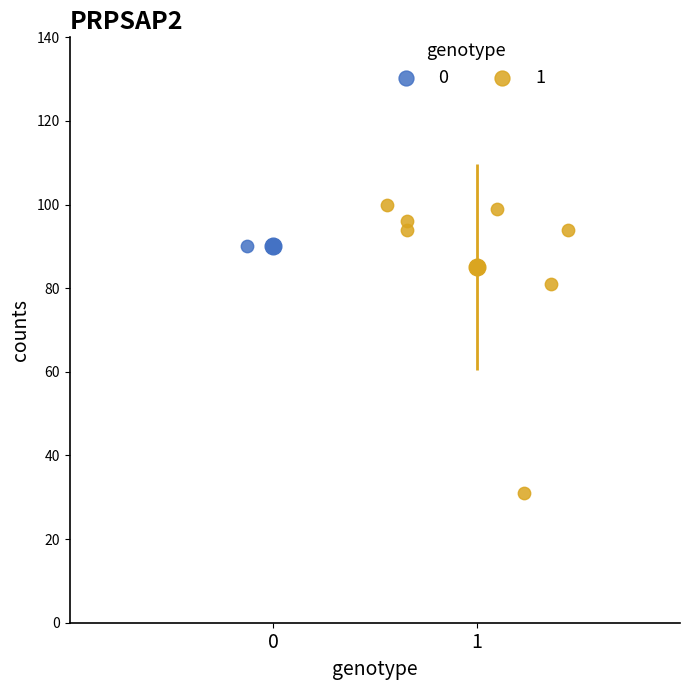

What are all the series names shown in the legend?

0, 1